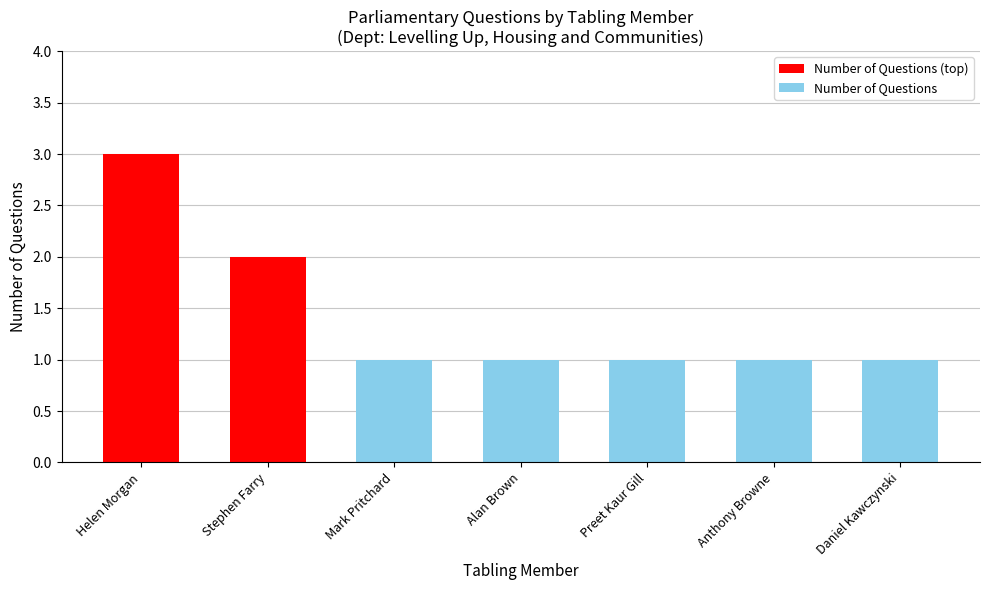

At which category does the chart reach its peak across all series?

Helen Morgan